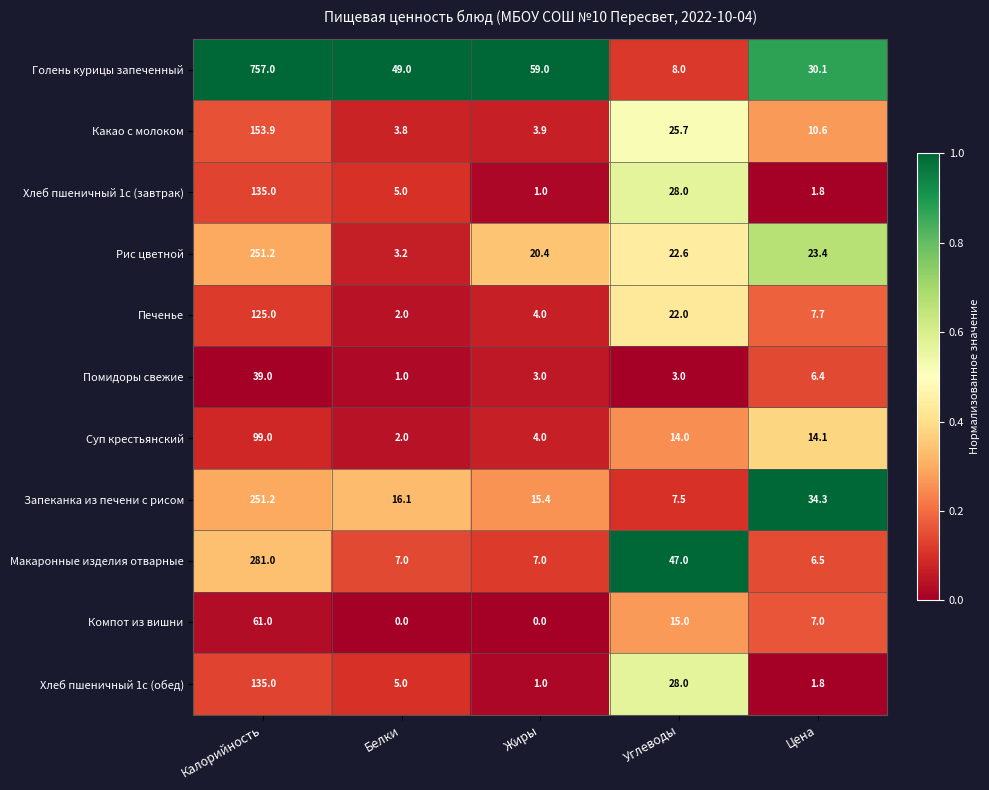

At which category is the sum across all series the highest?

Калорийность